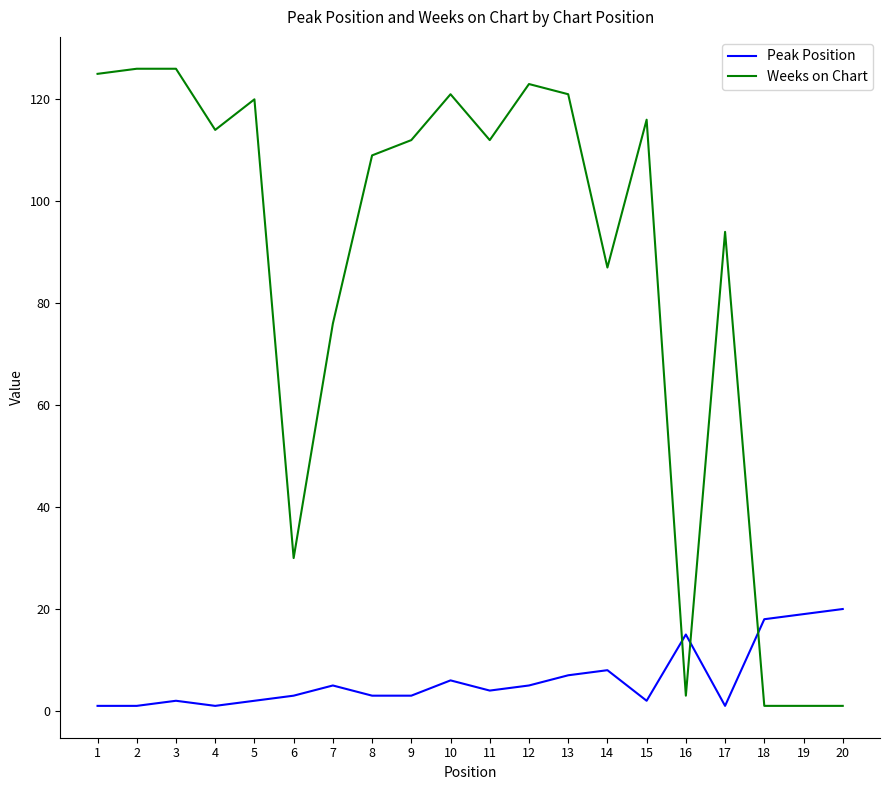

True or false: Peak Position and Weeks on Chart cross at least once.

True